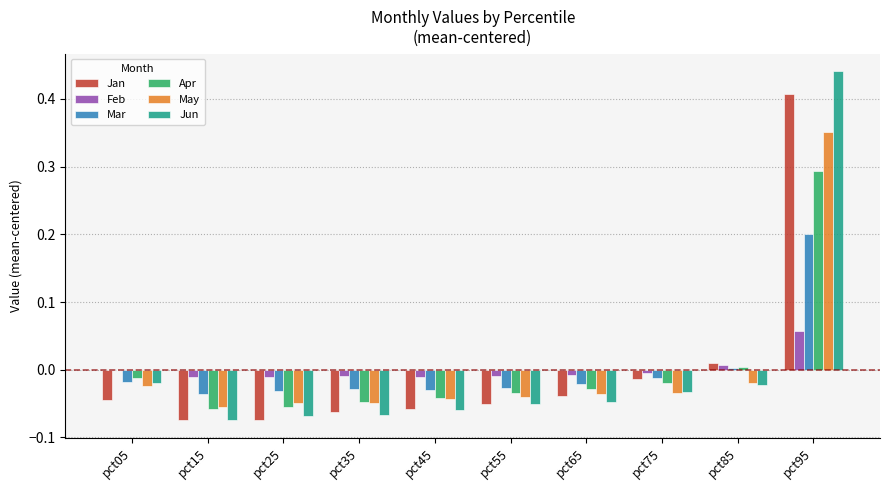

Which series changed the most between pct05 and pct15?

Jun